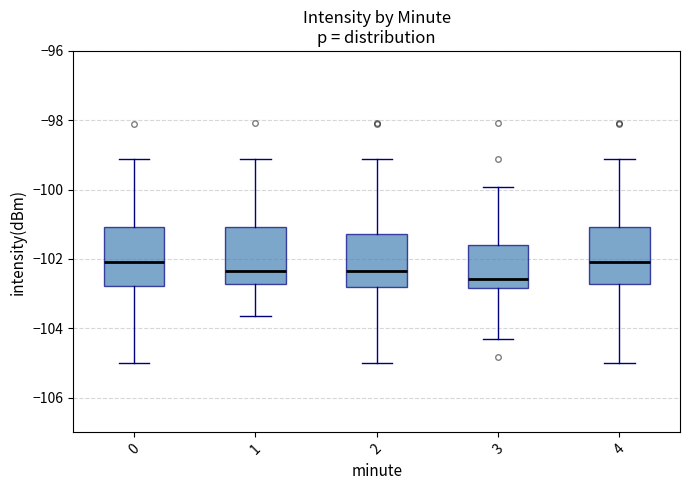

Reading left to right, transcribe this box plot: for each box, give where its median line is, the range the box spans, and where its two whiskers end, as read against the y-axis. The values are not printed on the chart, so give them approximately, as read against the axis.

0: median -102.0, box -102.8 to -101.0, whiskers -105.0 to -99.2
1: median -102.4, box -102.8 to -101.0, whiskers -103.6 to -99.2
2: median -102.4, box -102.8 to -101.2, whiskers -105.0 to -99.2
3: median -102.6, box -102.8 to -101.6, whiskers -104.4 to -100.0
4: median -102.0, box -102.8 to -101.0, whiskers -105.0 to -99.2